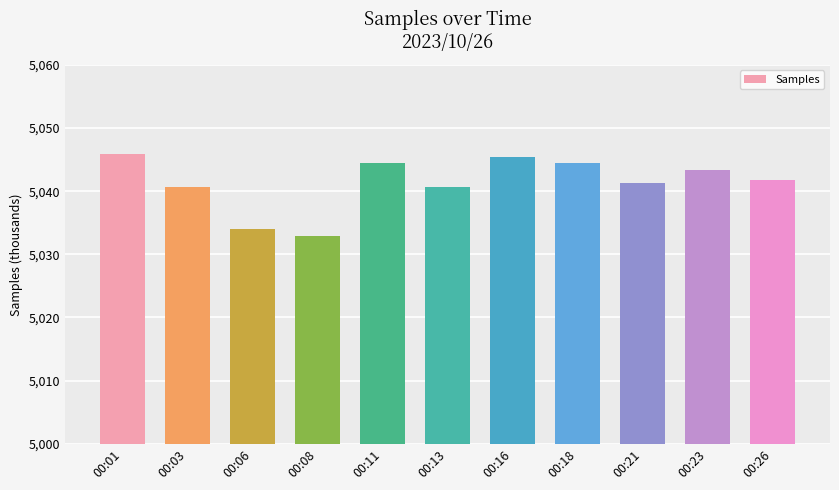

Does the chart contain any negative values?

No